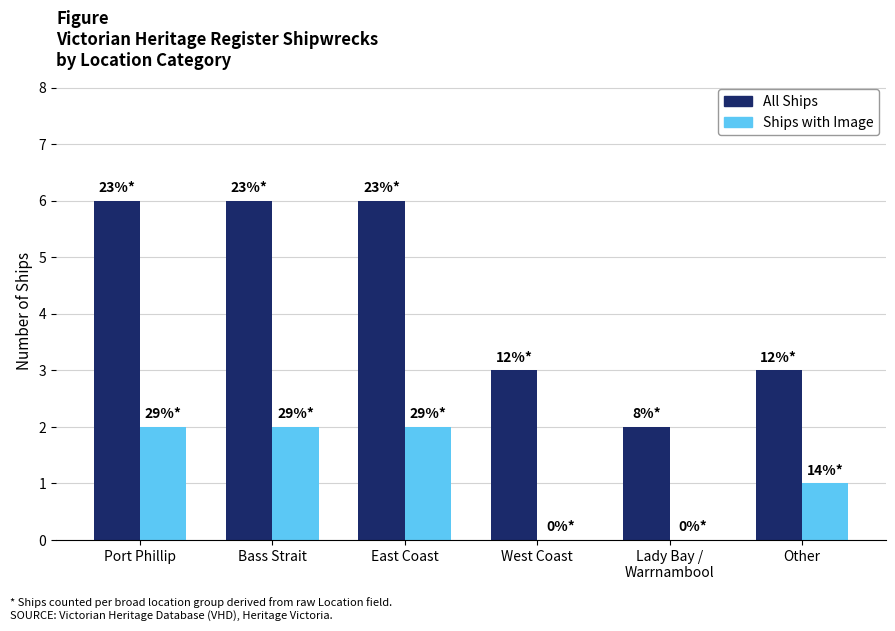

Between Bass Strait and Lady Bay /
Warrnambool, which series saw the biggest shift?

All Ships